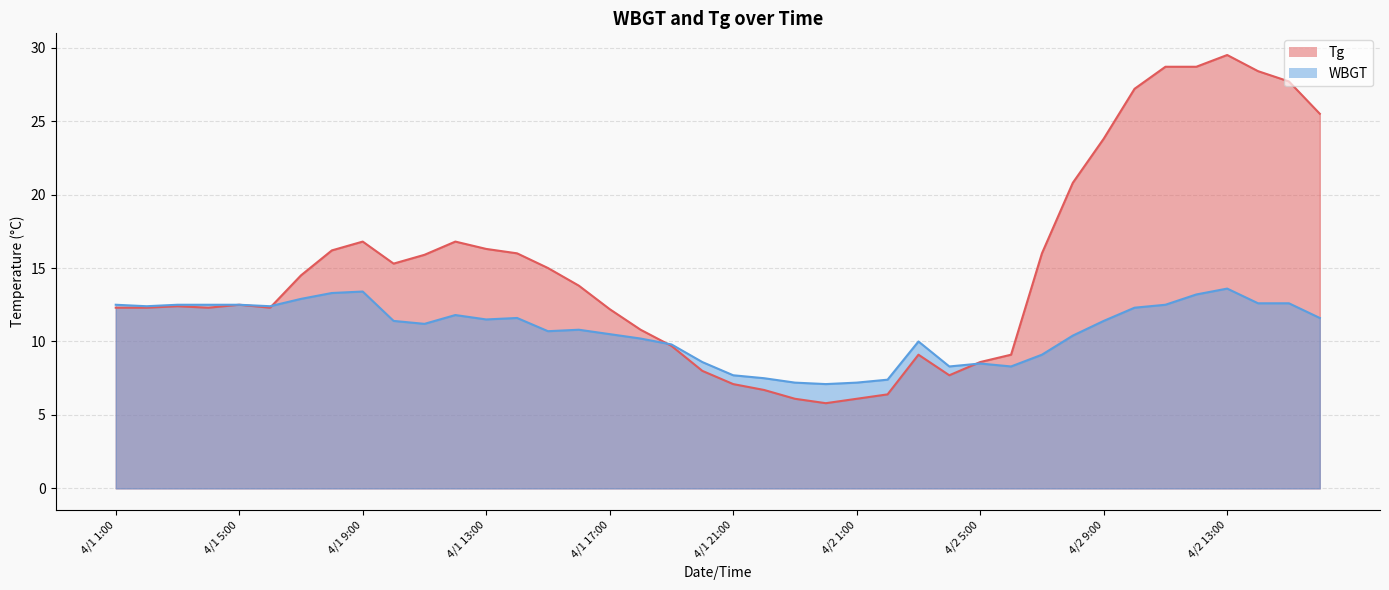

Reading left to right, extract all data points from this chart.

Tg: 4/1 1:00=12.3	4/1 2:00=12.3	4/1 3:00=12.4	4/1 4:00=12.3	4/1 5:00=12.5	4/1 6:00=12.3	4/1 7:00=14.5	4/1 8:00=16.2	4/1 9:00=16.8	4/1 10:00=15.3	4/1 11:00=15.9	4/1 12:00=16.8	4/1 13:00=16.3	4/1 14:00=16.0	4/1 15:00=15.0	4/1 16:00=13.8	4/1 17:00=12.2	4/1 18:00=10.8	4/1 19:00=9.7	4/1 20:00=8.0	4/1 21:00=7.1	4/1 22:00=6.7	4/1 23:00=6.1	4/1 24:00=5.8	4/2 1:00=6.1	4/2 2:00=6.4	4/2 3:00=9.1	4/2 4:00=7.7	4/2 5:00=8.6	4/2 6:00=9.1	4/2 7:00=16.0	4/2 8:00=20.8	4/2 9:00=23.8	4/2 10:00=27.2	4/2 11:00=28.7	4/2 12:00=28.7	4/2 13:00=29.5	4/2 14:00=28.4	4/2 15:00=27.7	4/2 16:00=25.5
WBGT: 4/1 1:00=12.5	4/1 2:00=12.4	4/1 3:00=12.5	4/1 4:00=12.5	4/1 5:00=12.5	4/1 6:00=12.4	4/1 7:00=12.9	4/1 8:00=13.3	4/1 9:00=13.4	4/1 10:00=11.4	4/1 11:00=11.2	4/1 12:00=11.8	4/1 13:00=11.5	4/1 14:00=11.6	4/1 15:00=10.7	4/1 16:00=10.8	4/1 17:00=10.5	4/1 18:00=10.2	4/1 19:00=9.8	4/1 20:00=8.6	4/1 21:00=7.7	4/1 22:00=7.5	4/1 23:00=7.2	4/1 24:00=7.1	4/2 1:00=7.2	4/2 2:00=7.4	4/2 3:00=10.0	4/2 4:00=8.3	4/2 5:00=8.5	4/2 6:00=8.3	4/2 7:00=9.1	4/2 8:00=10.4	4/2 9:00=11.4	4/2 10:00=12.3	4/2 11:00=12.5	4/2 12:00=13.2	4/2 13:00=13.6	4/2 14:00=12.6	4/2 15:00=12.6	4/2 16:00=11.6